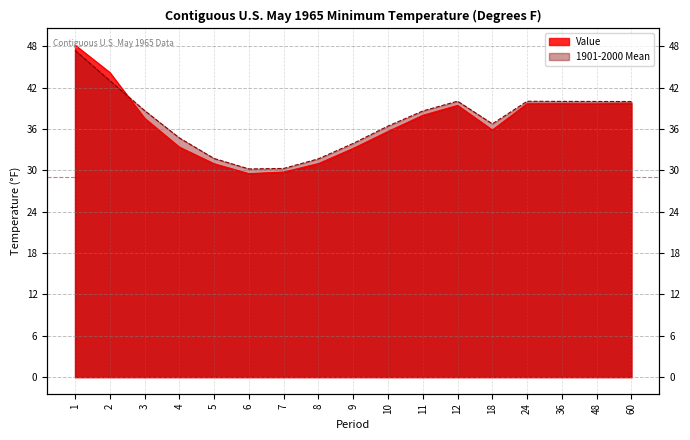

Between 6 and 24, which series saw the biggest shift?

Value